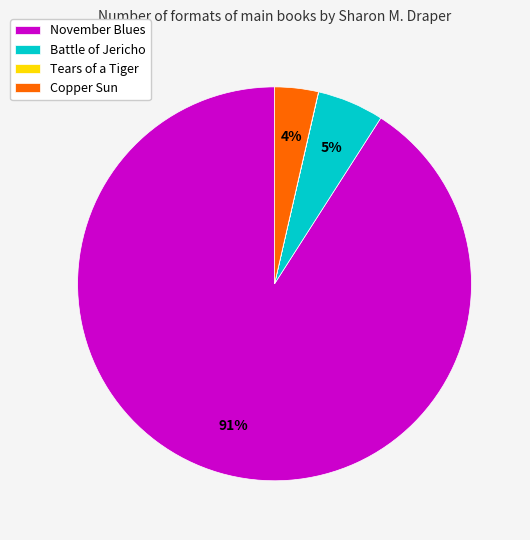

True or false: Copper Sun accounts for 4% of the total.

True